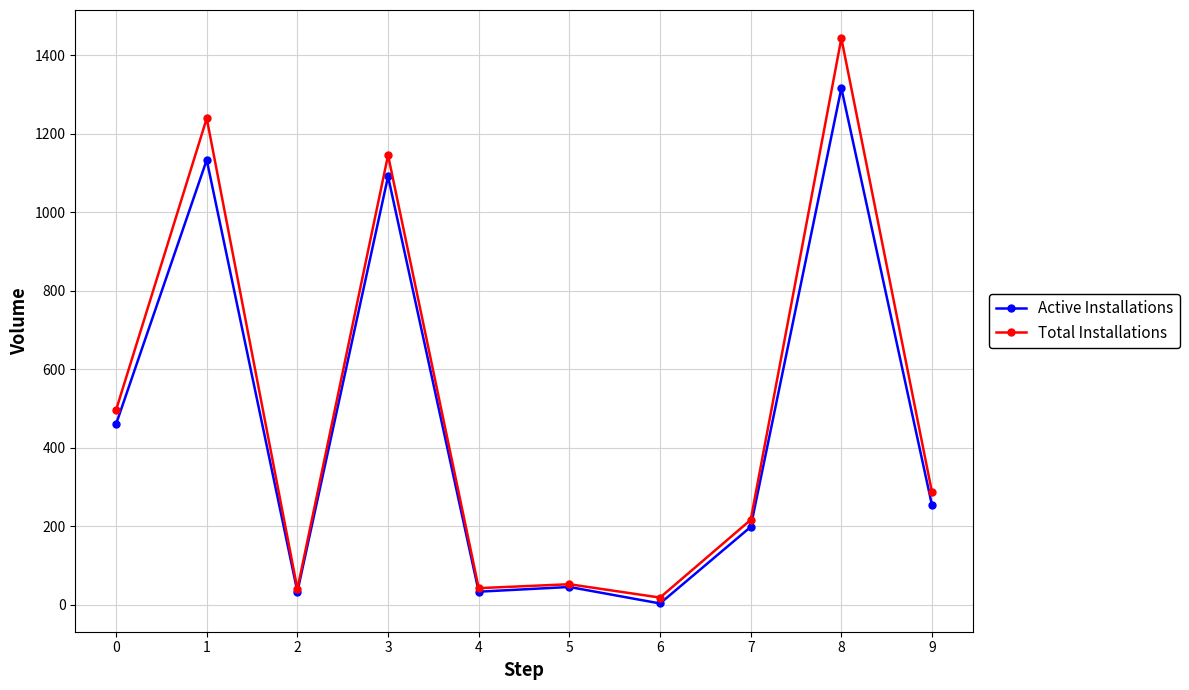

The Total Installations series shows 1443 at 8. True or false?

True